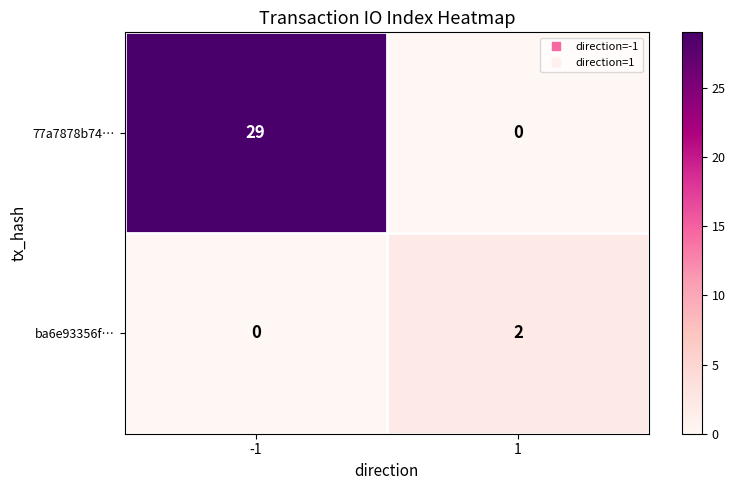

The value of 77a7878b74… at 1 is 15. True or false?

False